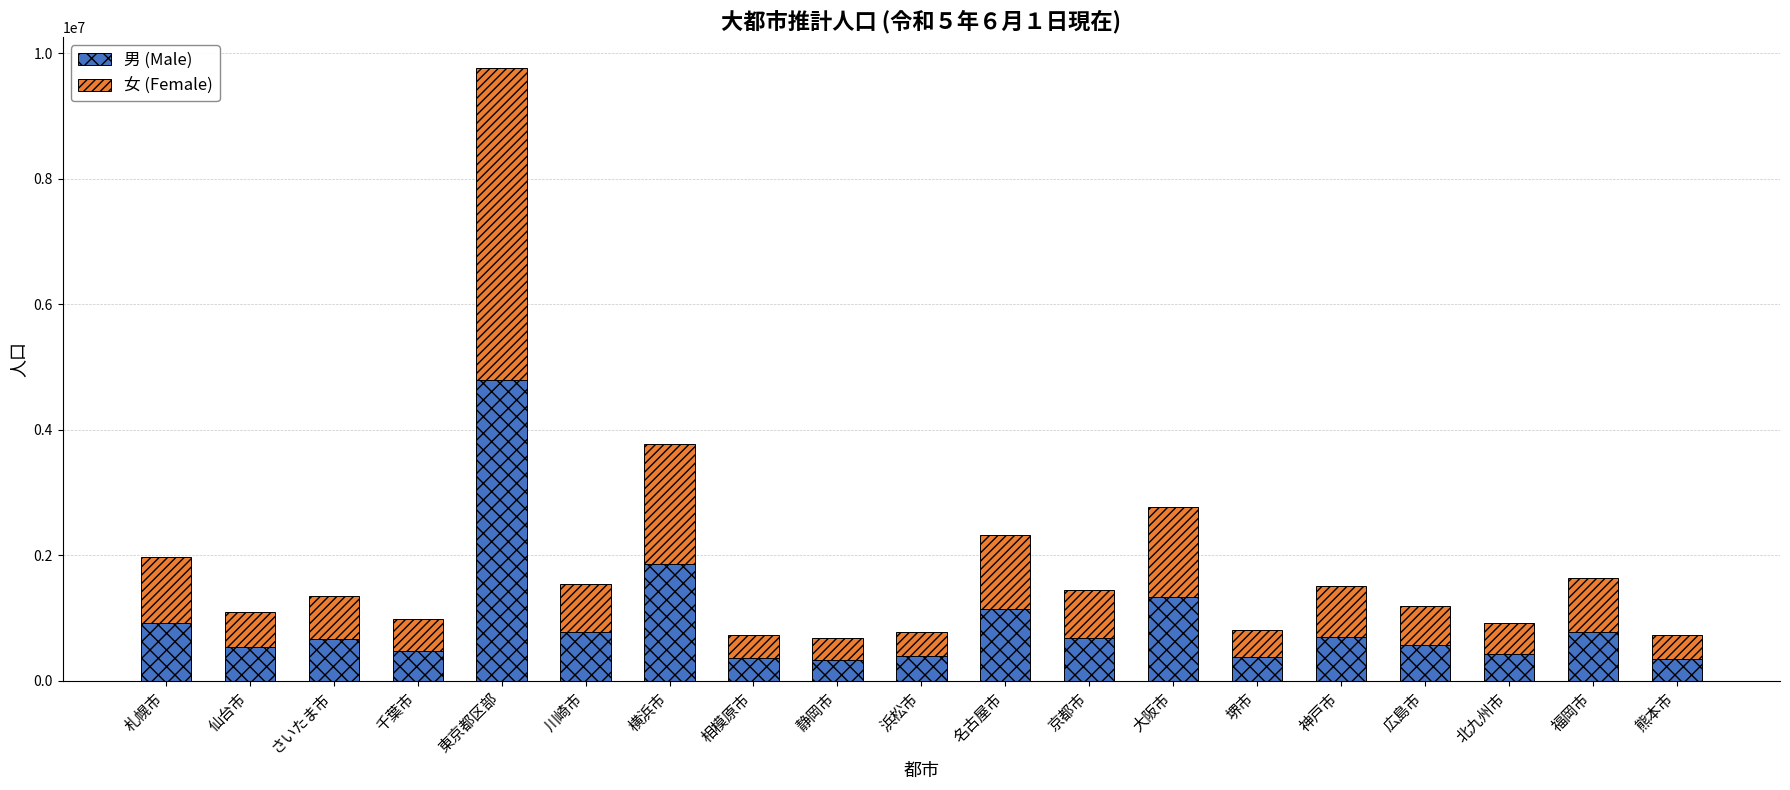

The 男 (Male) series shows 348446 at 熊本市. True or false?

True